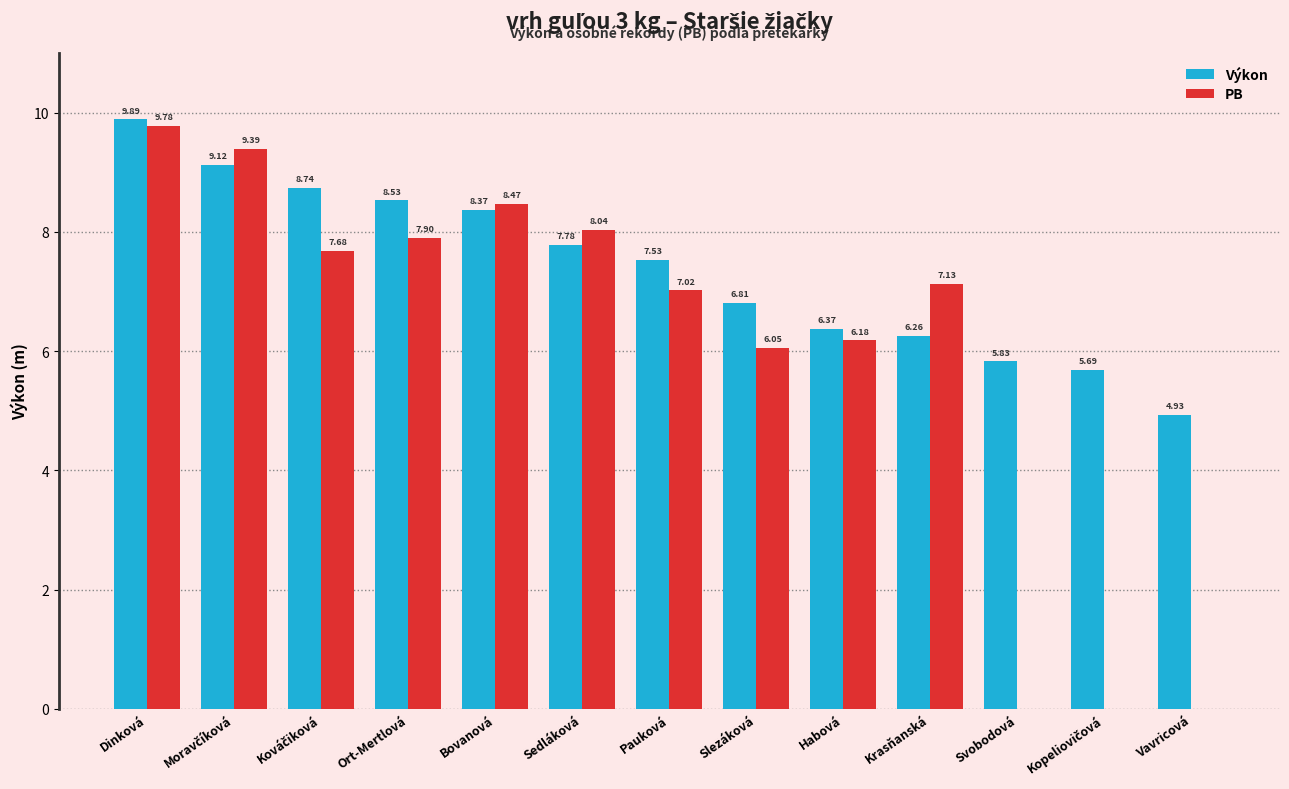

What is the highest value of the PB series?

9.8